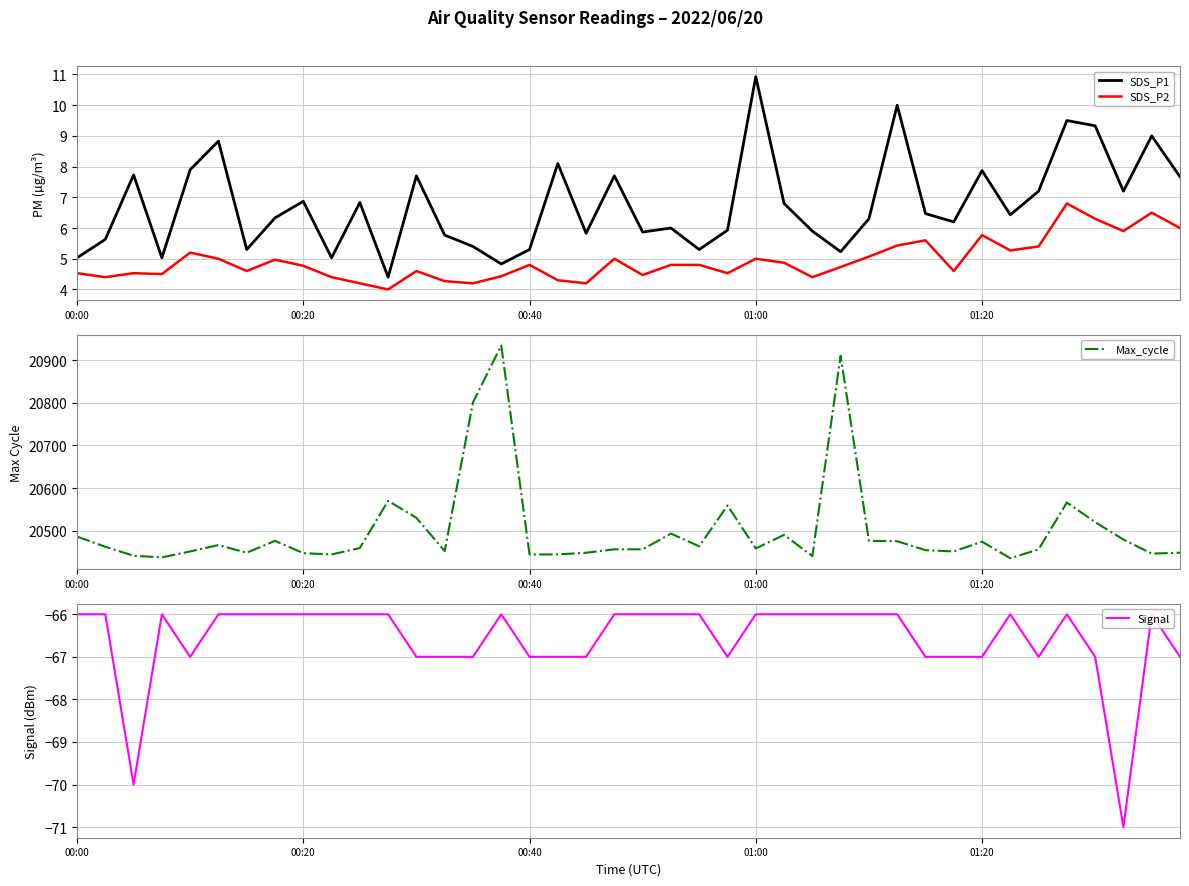

True or false: SDS_P1 and SDS_P2 intersect in this chart.

False